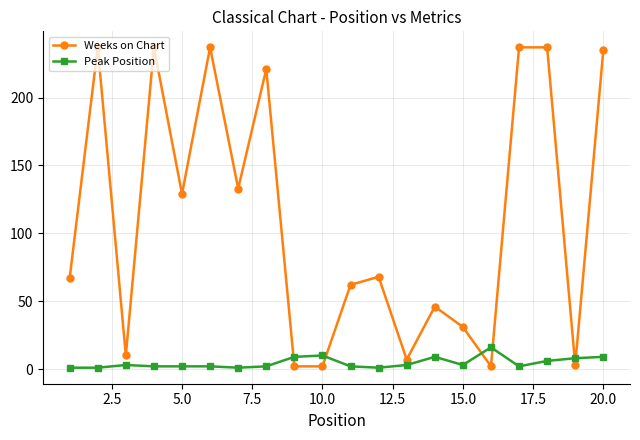

List the series in order of their peak value, lowest first.

Peak Position, Weeks on Chart